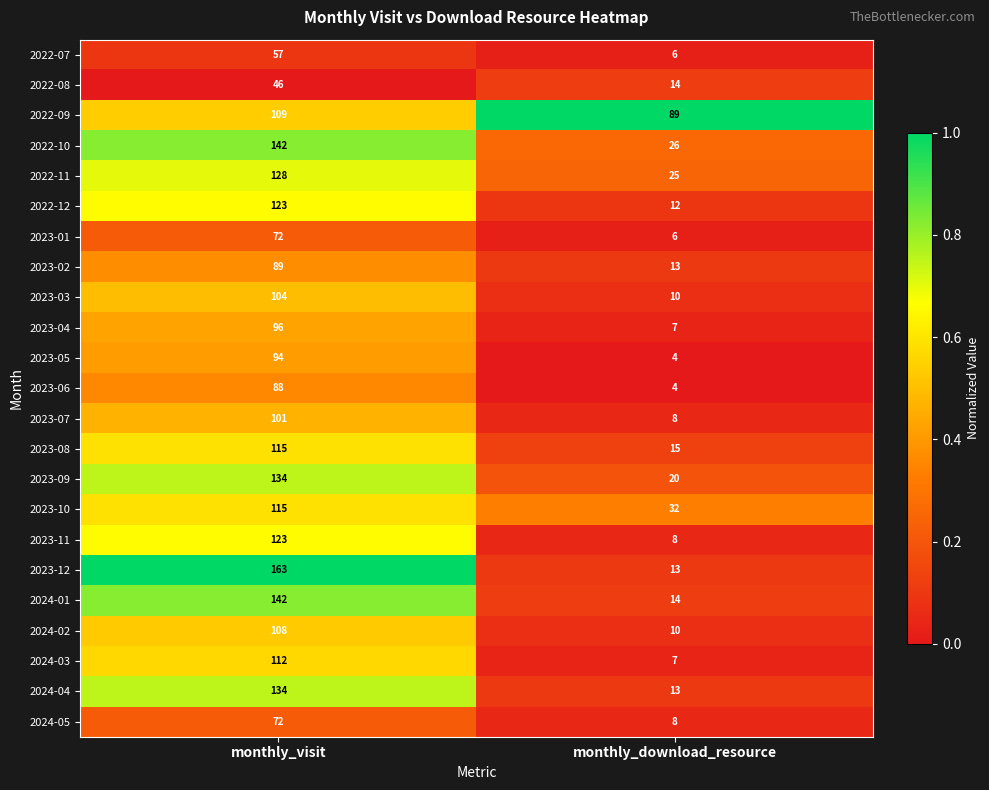

Which series has the largest total across all categories?

2022-09